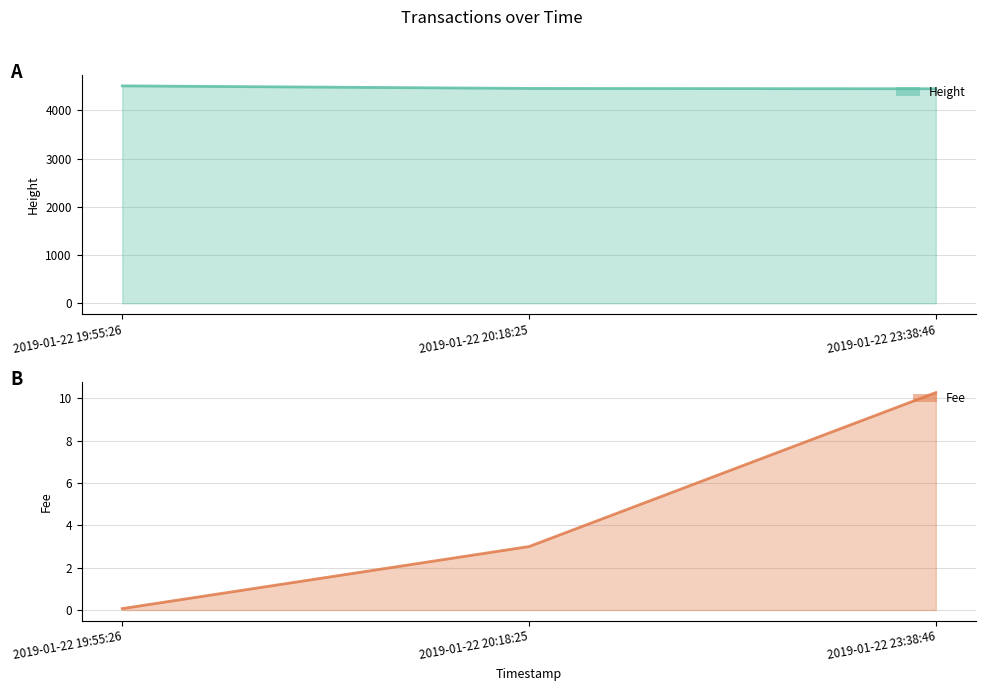

What is the difference between the maximum and second lowest values in the Fee series?

7.3